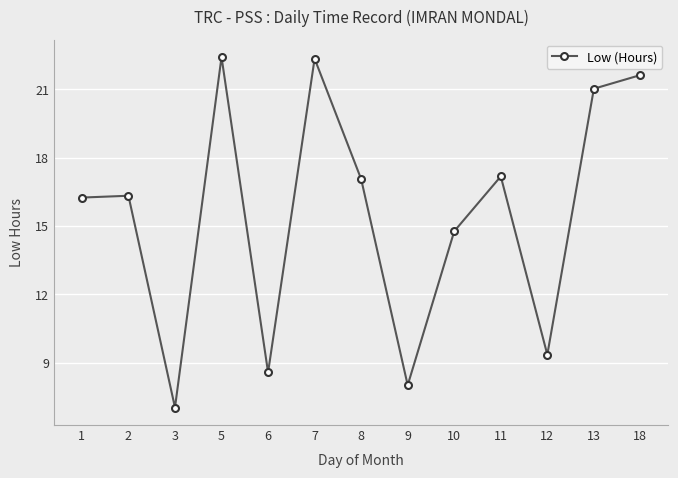

What is the value of the 2nd point from the left?

16.3